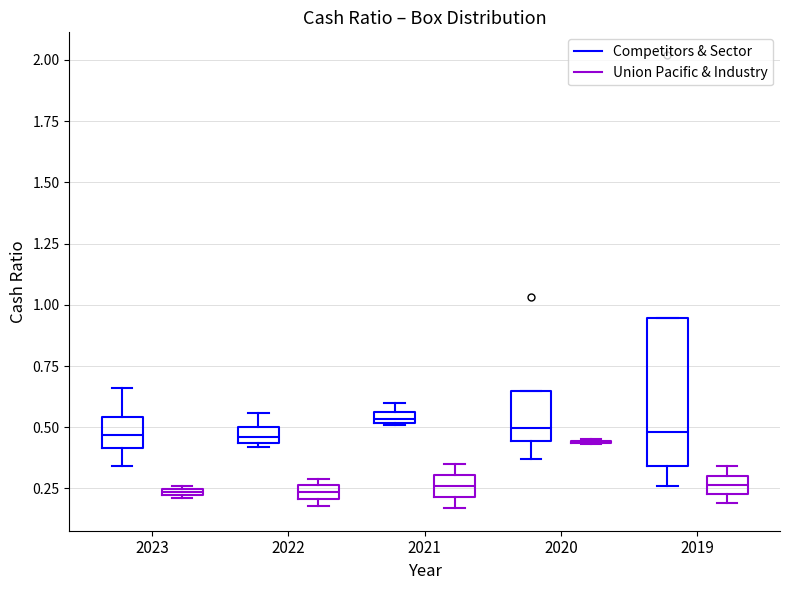

Which box is the tallest, from its lower edge to its upper edge?

2019 (Competitors & Sector)